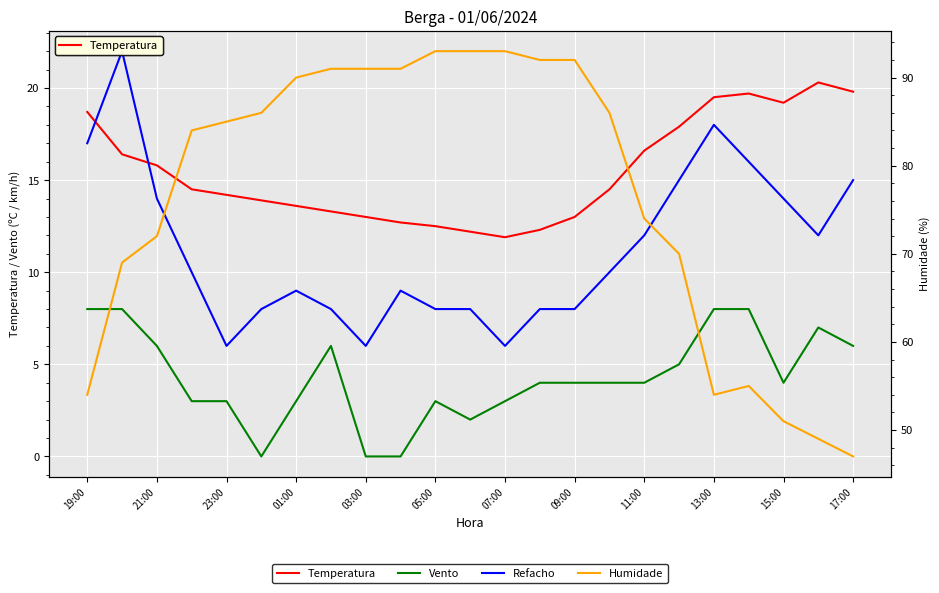

What is the label of the 22nd point from the right?

21:00